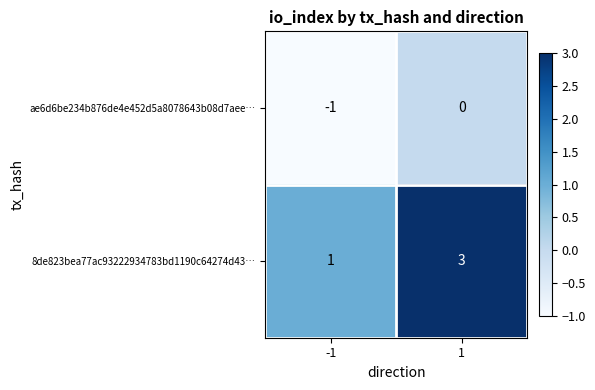

Rank the series by their average value, from highest to lowest.

8de823bea77ac93222934783bd1190c64274d43…, ae6d6be234b876de4e452d5a8078643b08d7aee…